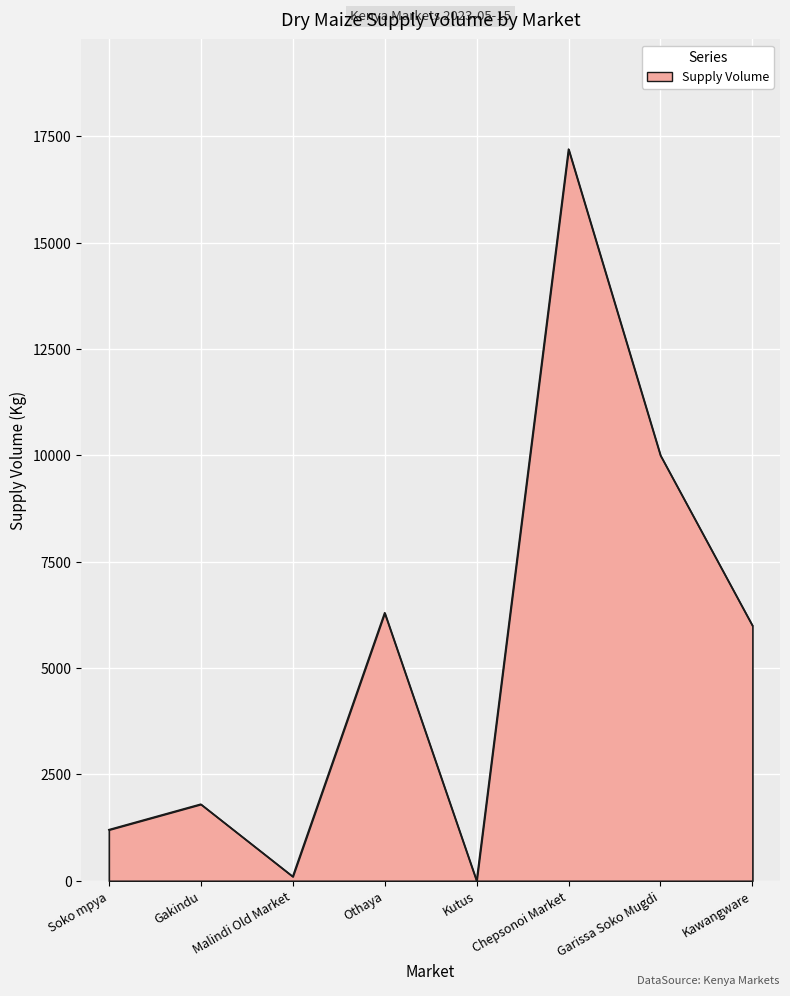

Which has a higher value, Soko mpya or Gakindu?

Gakindu